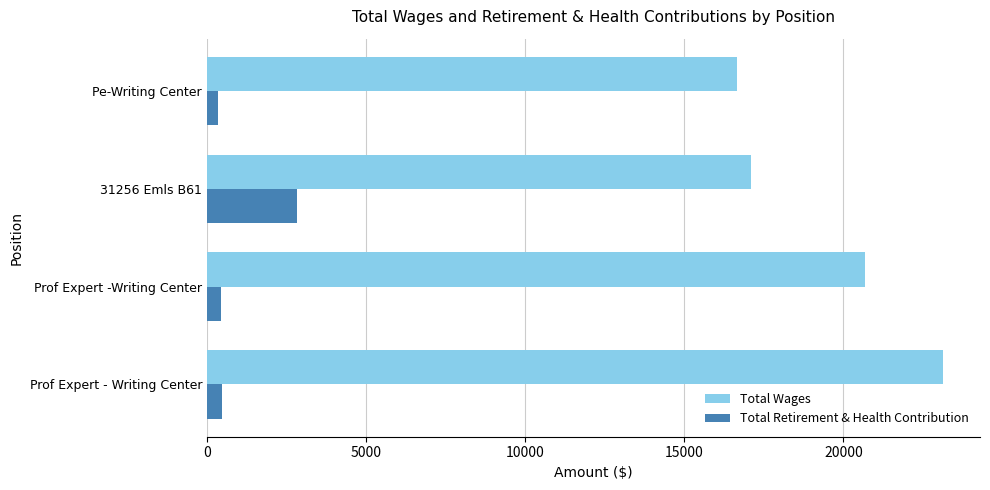

What is the difference between the maximum and minimum values in the Total Wages series?

6476